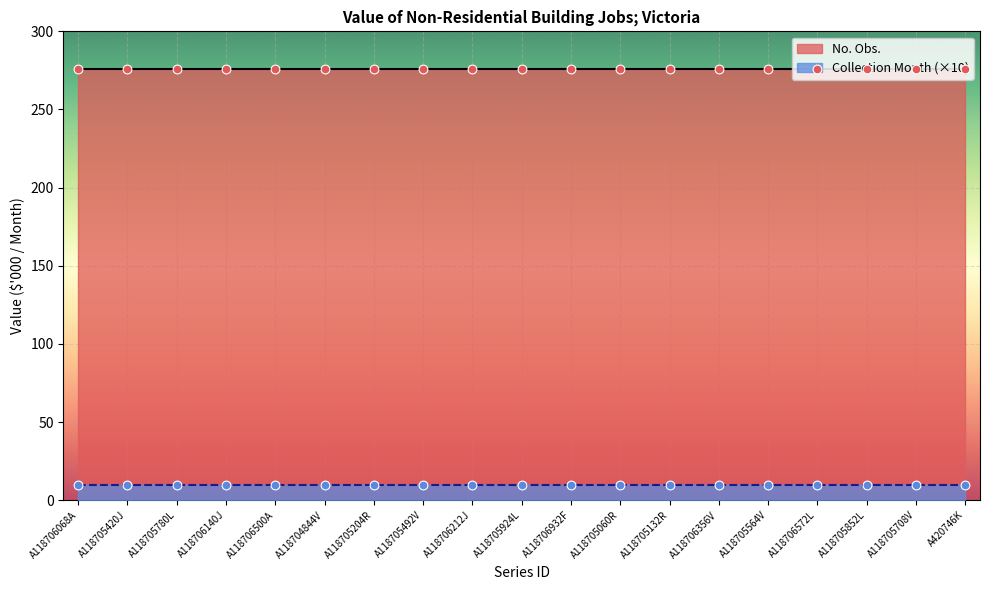

What is the total value across all series at A118705492V?

277